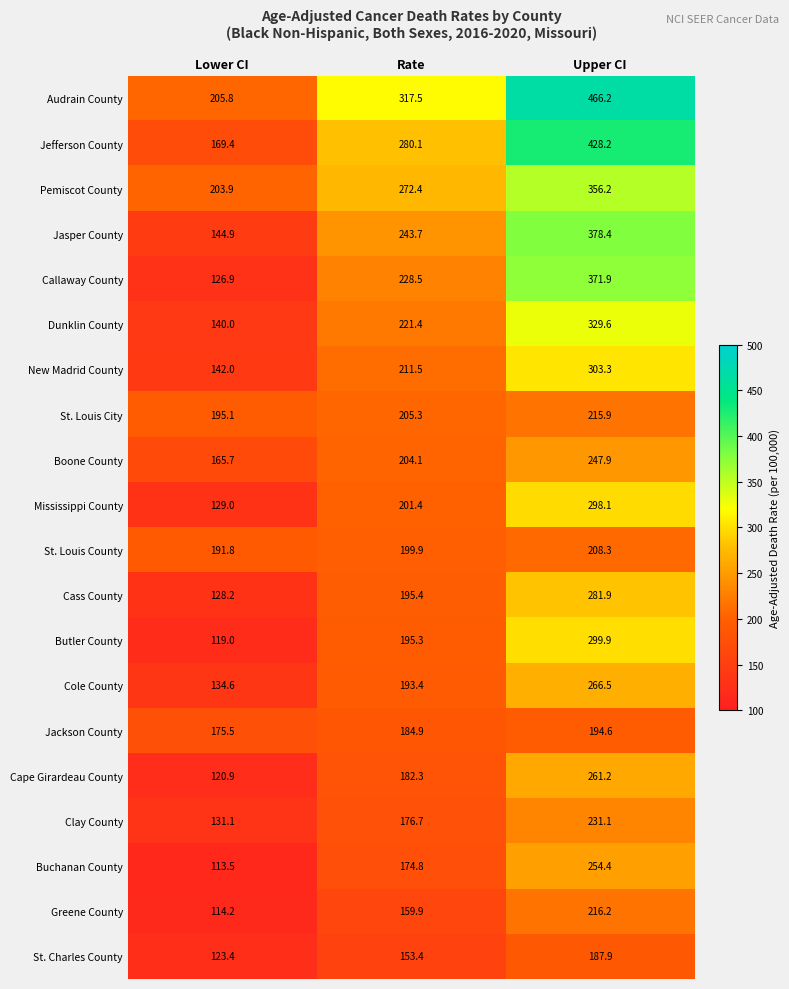

The Audrain County series shows 336.4 at Lower CI. True or false?

False